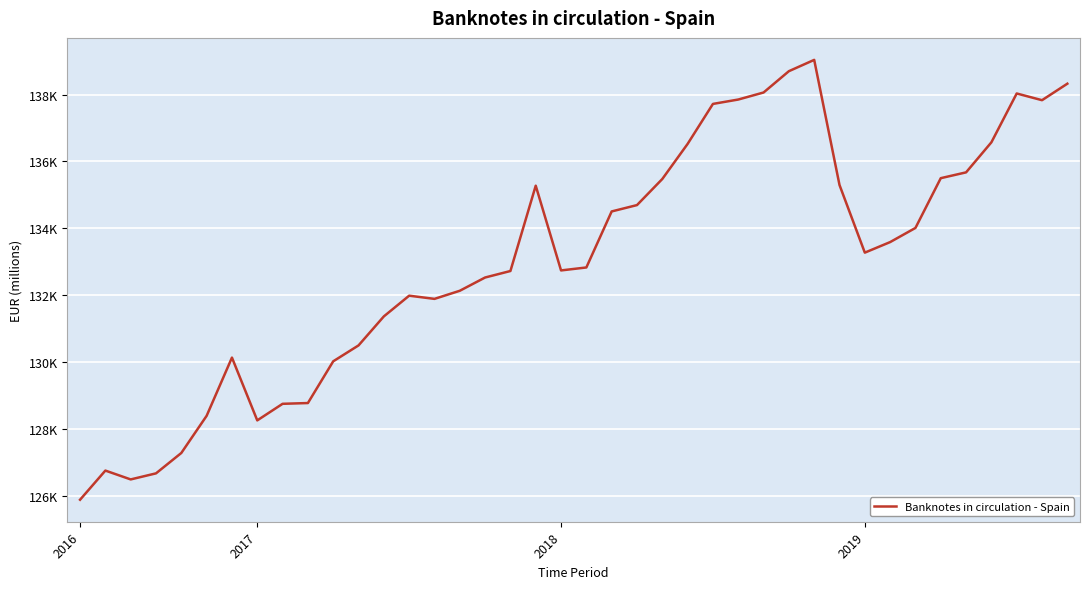

Is this an area chart (filled region under the line)?

No